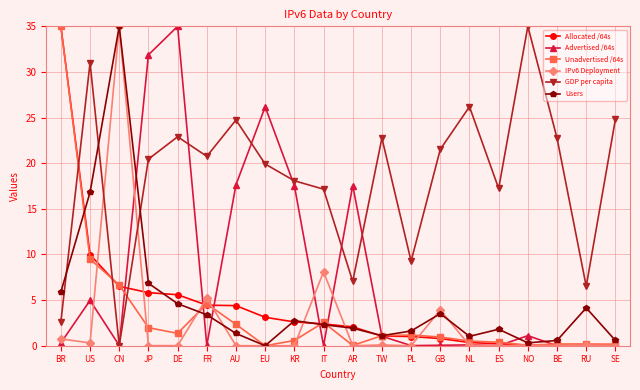

True or false: IPv6 Deployment has a value of 0.0 at ES.

True